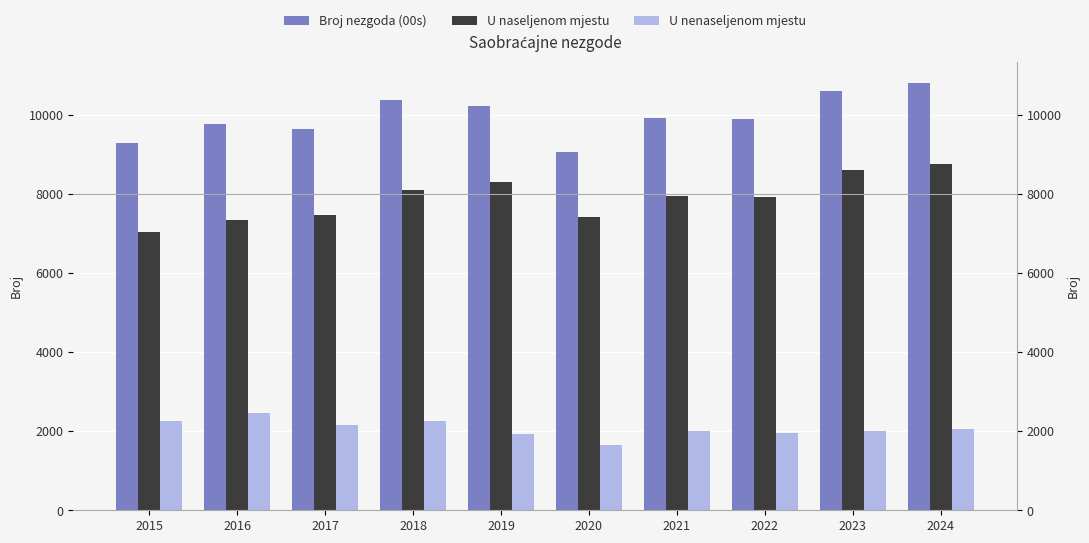

How many bars are there in each group?

3